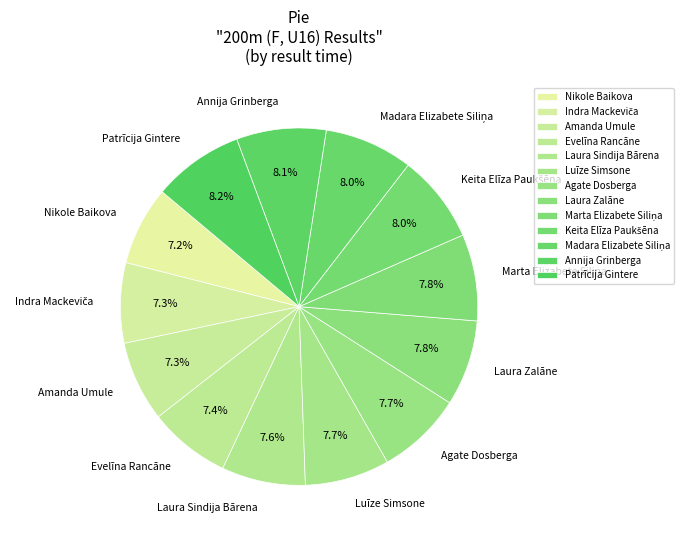

Which slice is the smallest?

Nikole Baikova